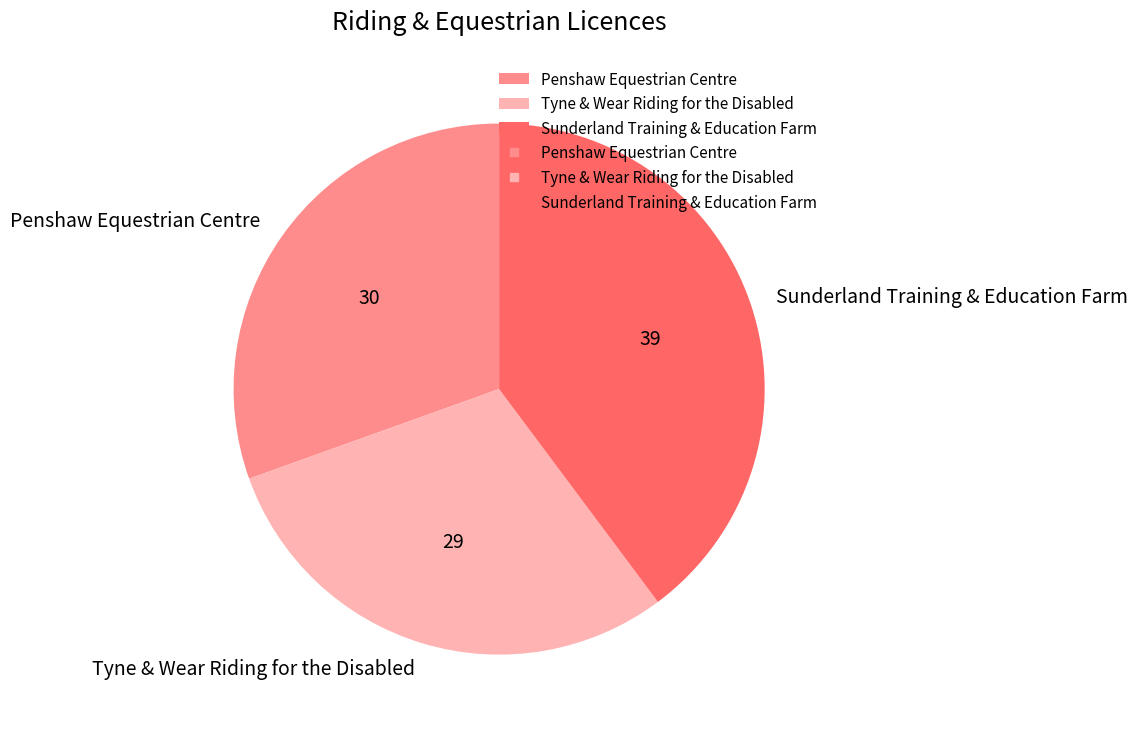

Between Sunderland Training & Education Farm and Tyne & Wear Riding for the Disabled, which is larger?

Sunderland Training & Education Farm